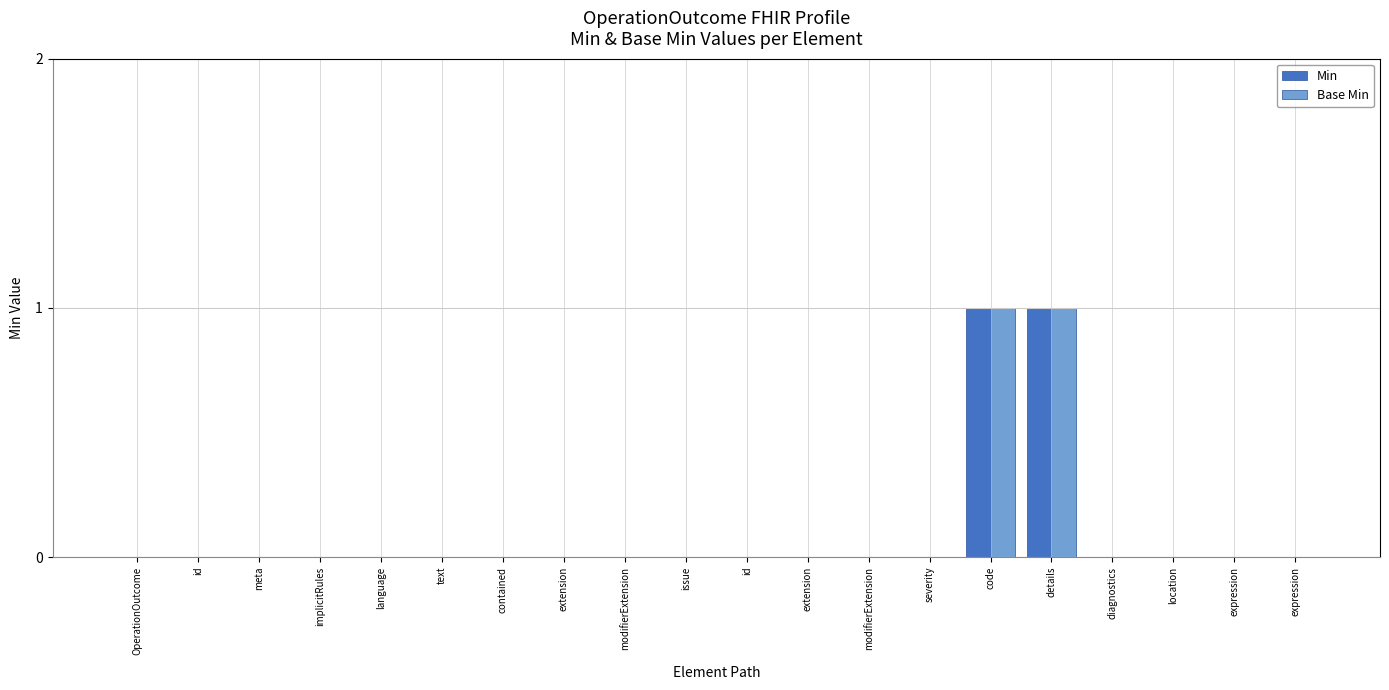

True or false: Base Min has a value of 0 at language.

True